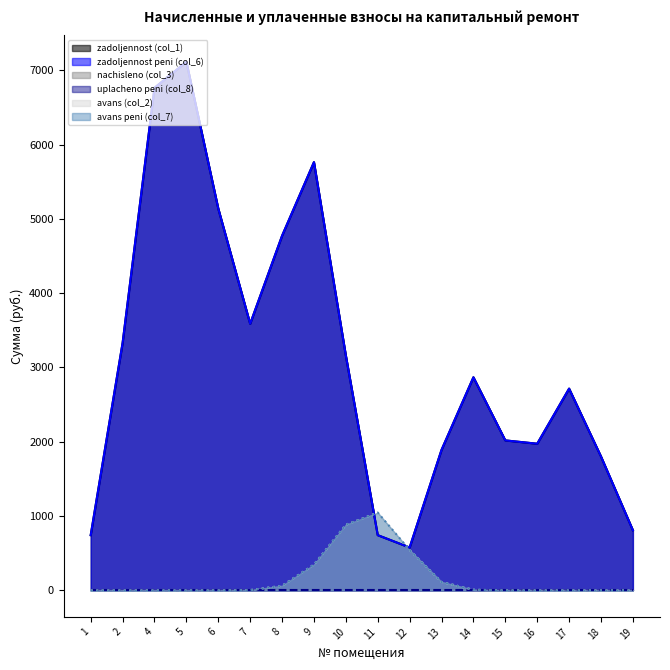

How many lines are shown in the chart?

6